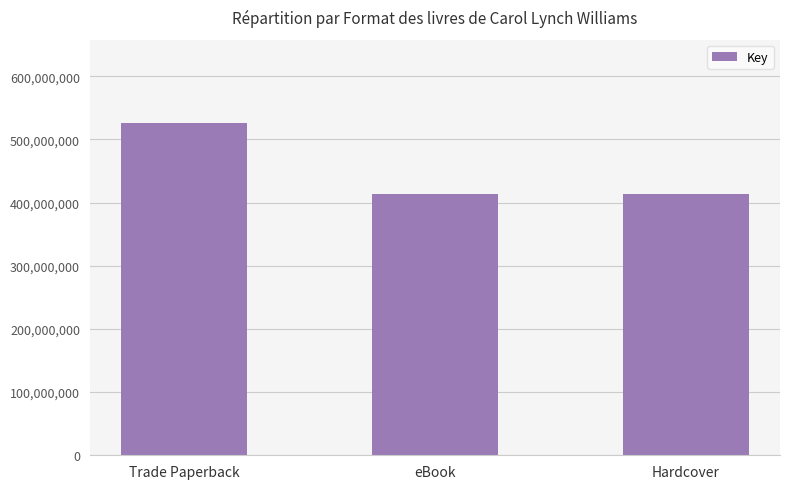

At which category does the chart reach its peak across all series?

Trade Paperback